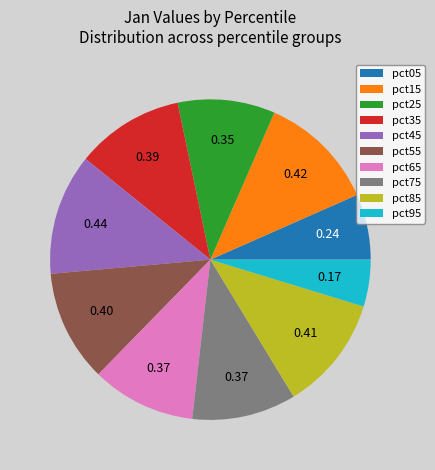

How many slices are in this pie chart?

10